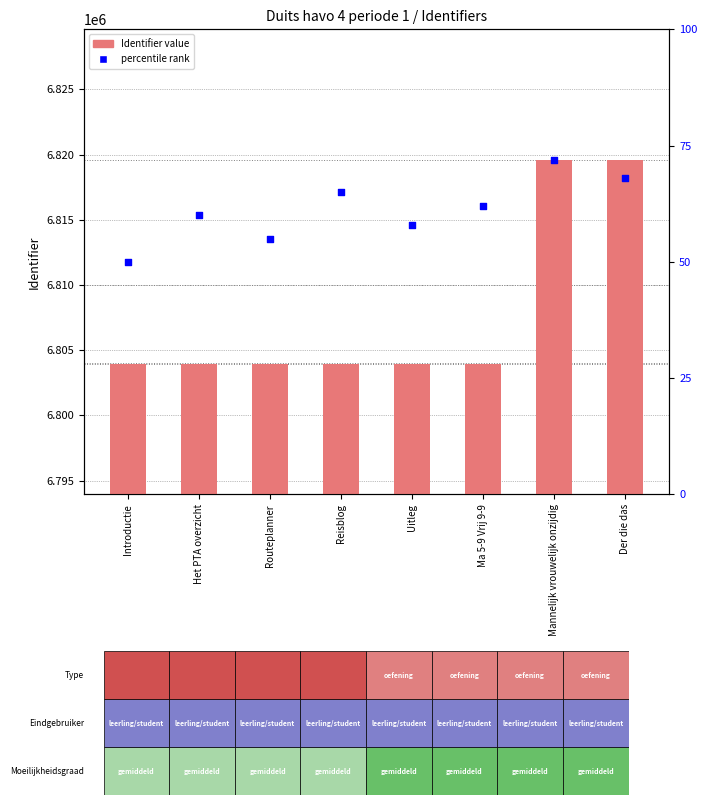

Which series has the largest total across all categories?

Identifier